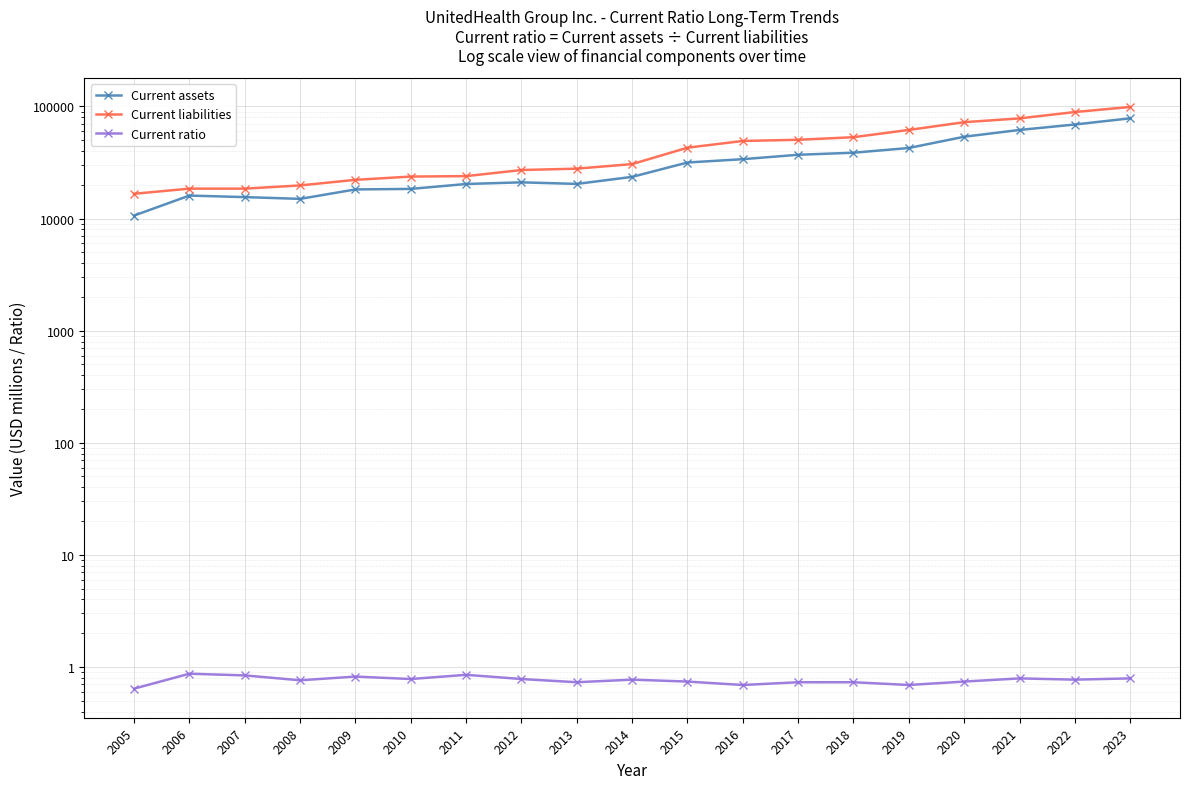

What is the average value of the Current ratio series?

0.8